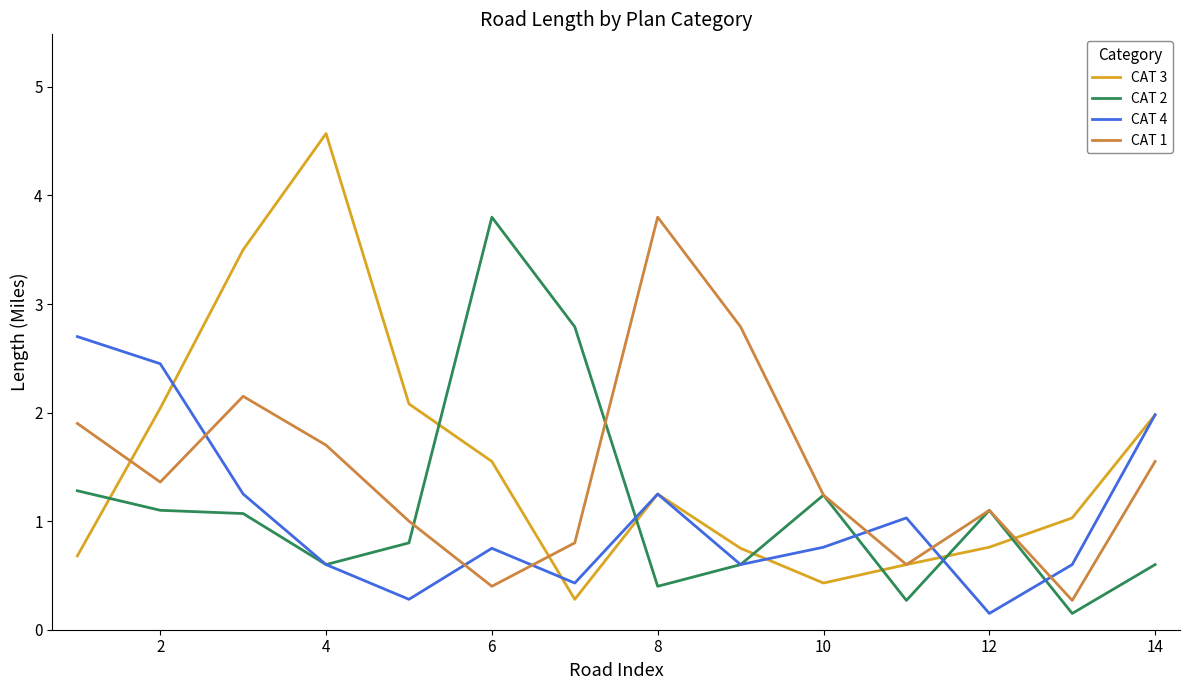

How many lines are shown in the chart?

4